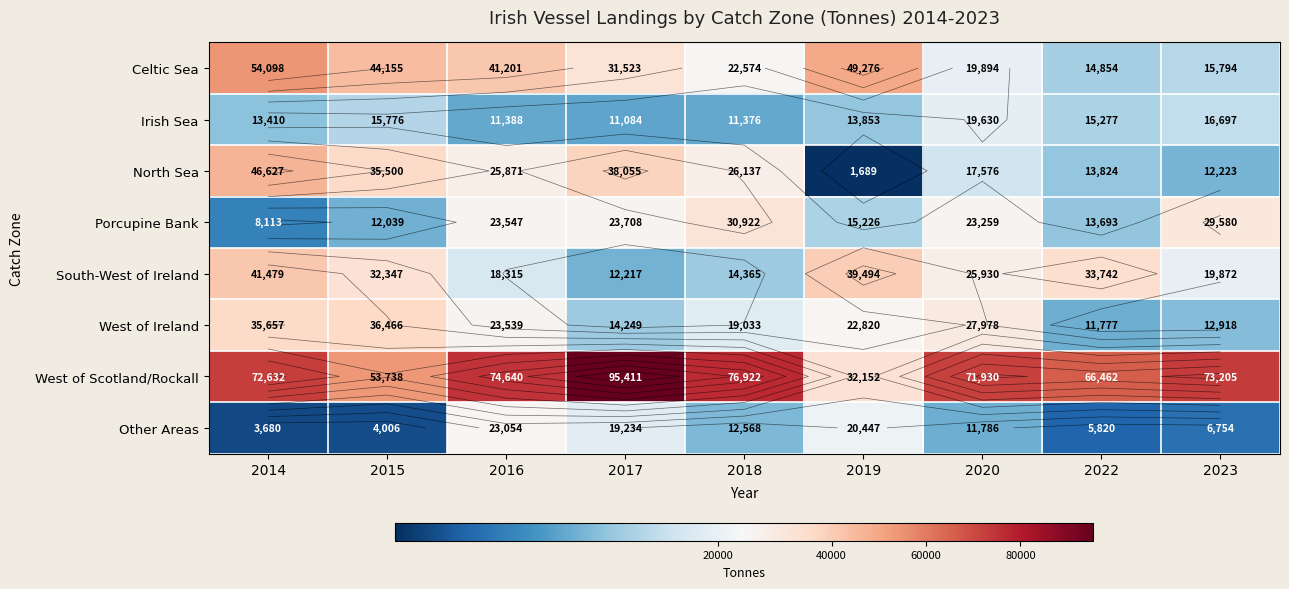

Is the value of West of Scotland/Rockall at 2014 greater than the value of Celtic Sea at 2023?

Yes